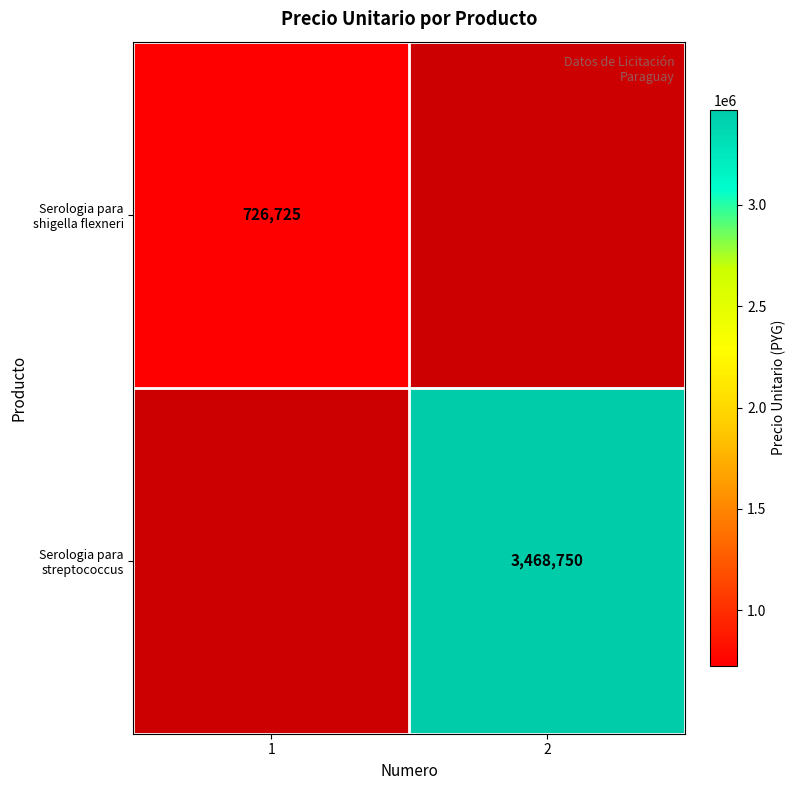

What is the total value across all series at 1?

726725